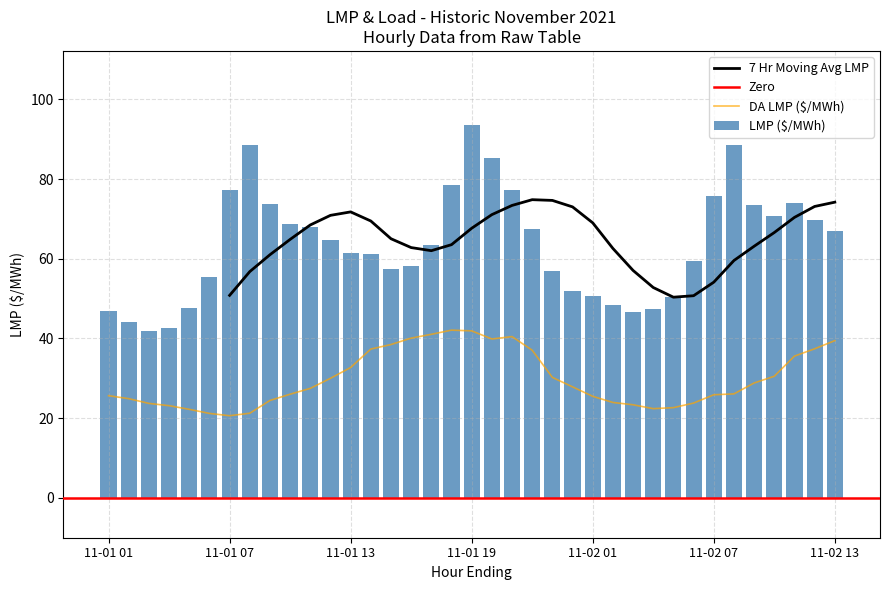

What is the value of the lmp bar at the 31st from the left?

75.7